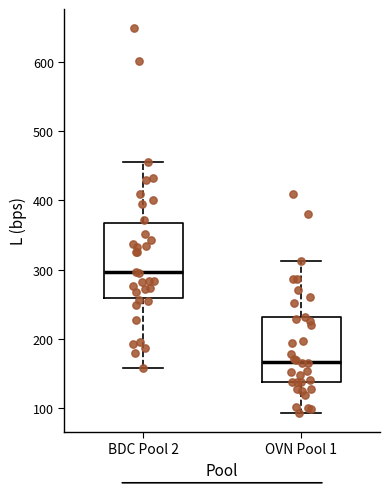

Reading left to right, transcribe this box plot: for each box, give where its median line is, the range the box spans, and where its two whiskers end, as read against the y-axis. The values are not printed on the chart, so give them approximately, as read against the axis.

BDC Pool 2: median 300, box 260 to 370, whiskers 160 to 460
OVN Pool 1: median 170, box 140 to 230, whiskers 90 to 310